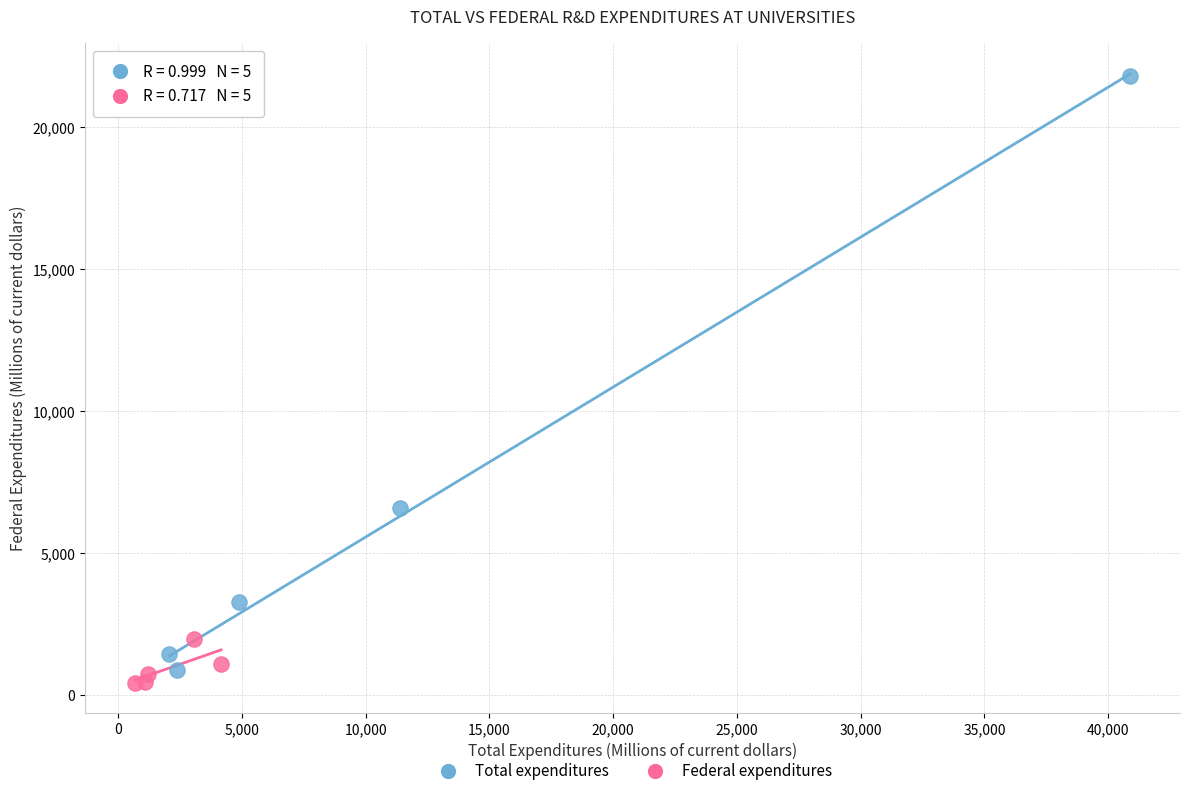

Which series reaches the maximum Y coordinate?

Total expenditures